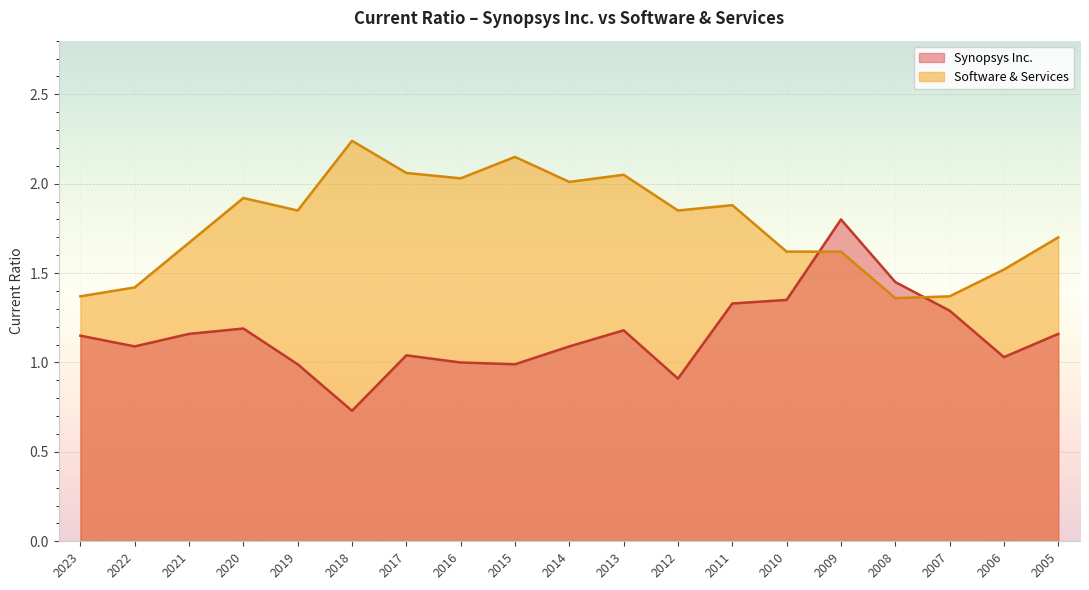

Which category has the highest value in the Software & Services series?

2018